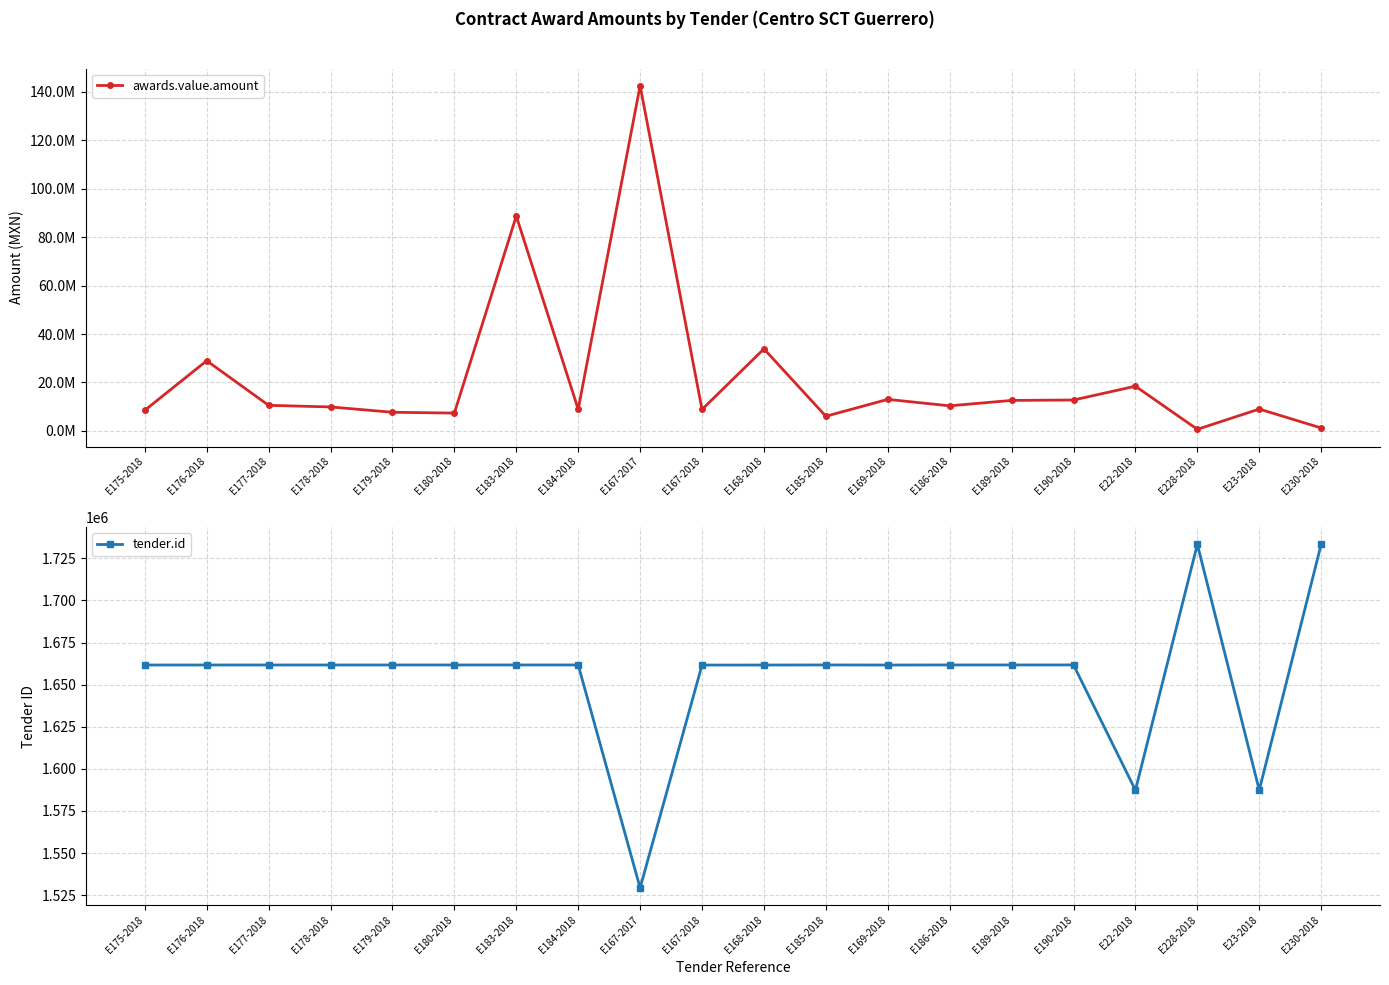

How many data points in tender.id are above 1661673?

9